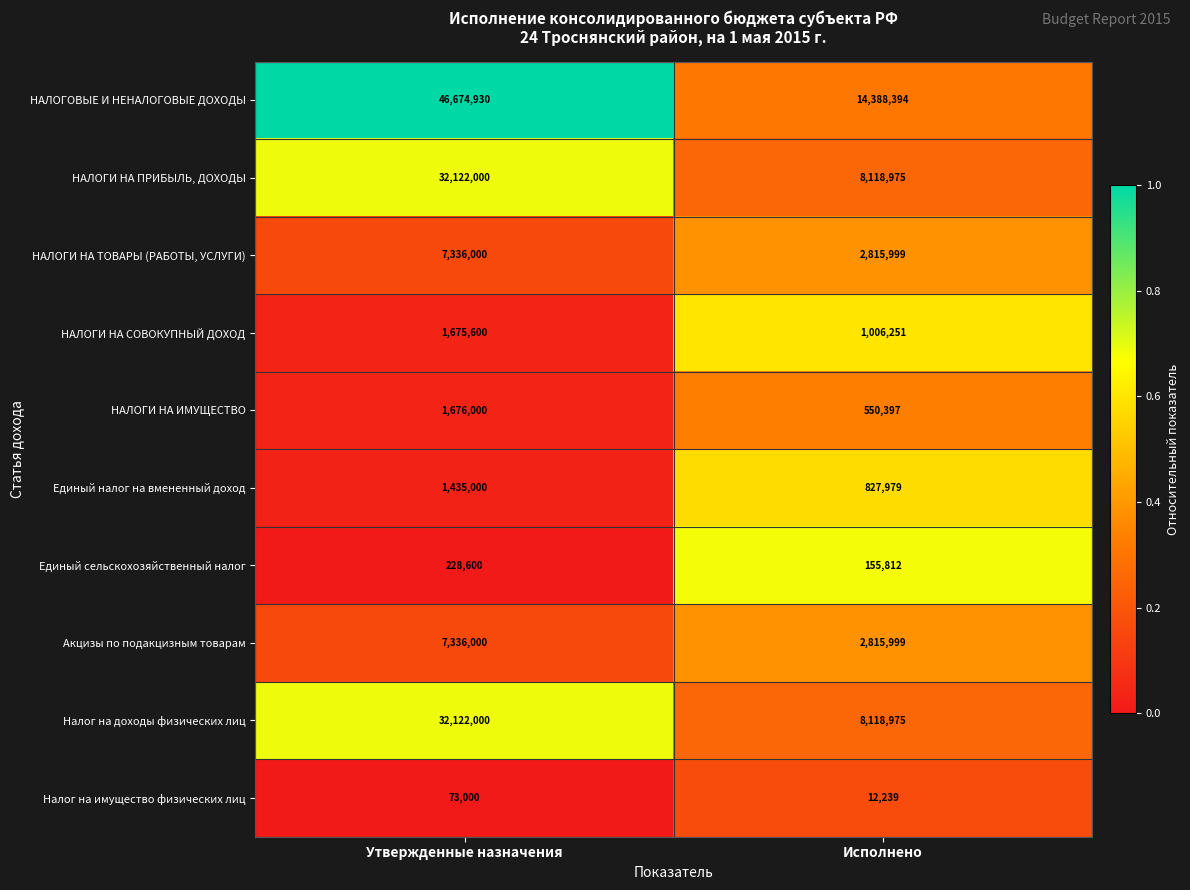

Which series has the widest spread of values?

НАЛОГОВЫЕ И НЕНАЛОГОВЫЕ ДОХОДЫ